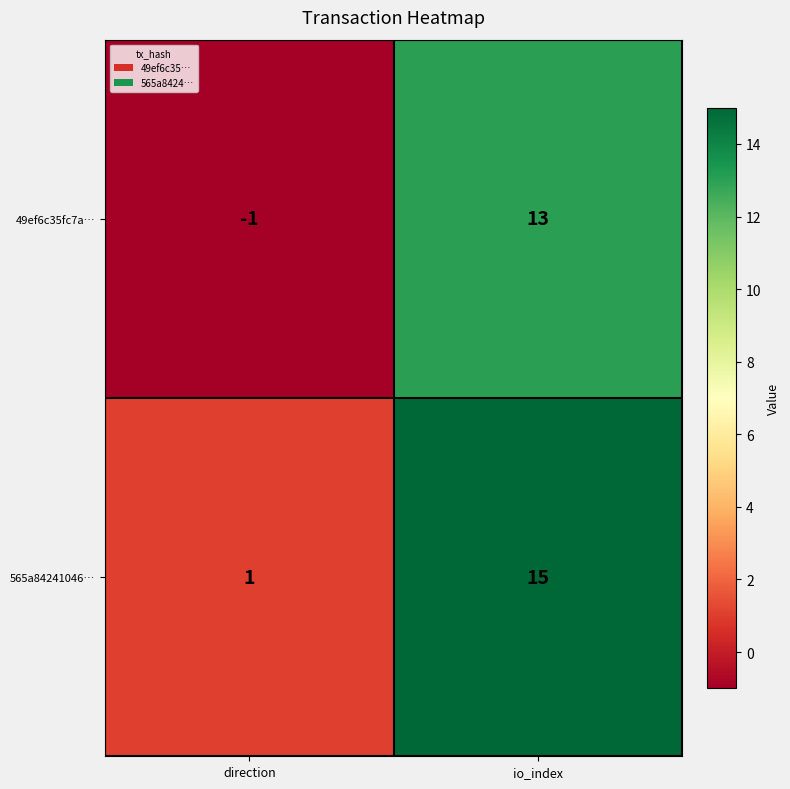

Reading right to left, what are all the values shown in this chart?

49ef6c35fc7a…: io_index=13	direction=-1
565a84241046…: io_index=15	direction=1